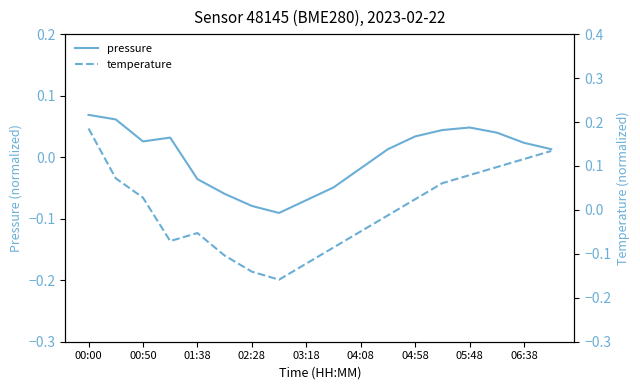

List the series in order of their peak value, highest first.

temperature, pressure